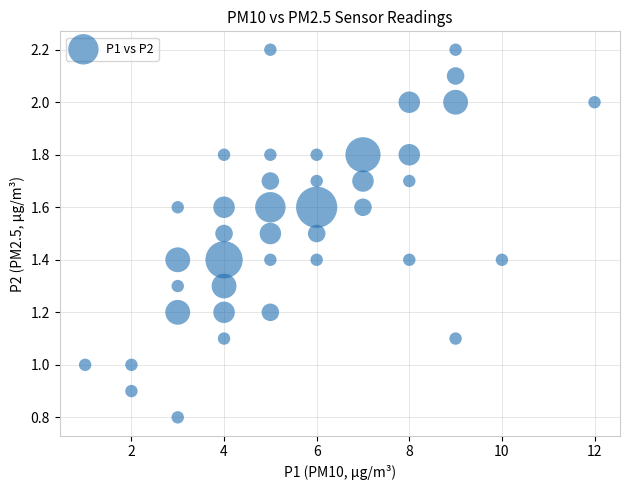

What is the range of X values (max minus min)?

11.0